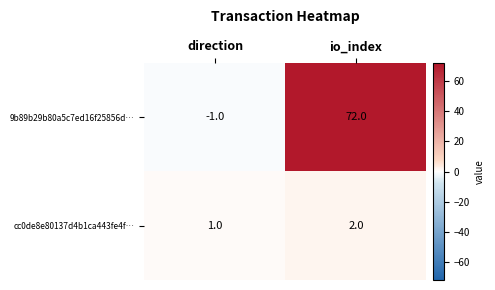

Which series has the largest range (max minus min)?

9b89b29b80a5c7ed16f25856d…